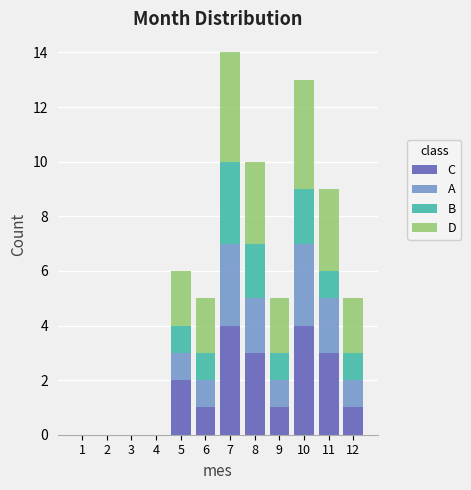

What is the sum of all C values?

19